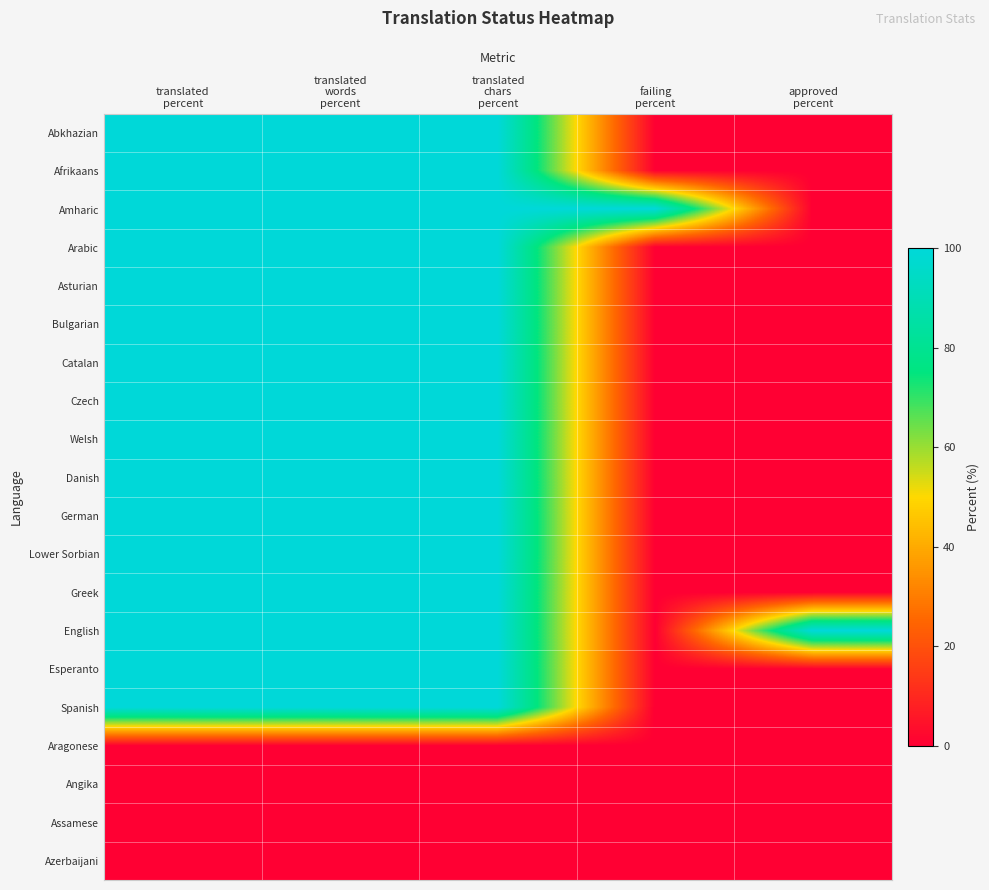

At which category is the sum across all series the highest?

translated
percent